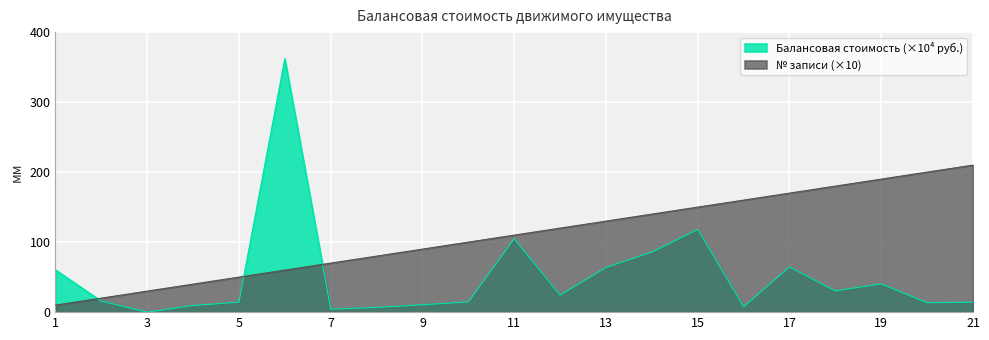

What is the spread (max minus min) of values at 10?

85.4